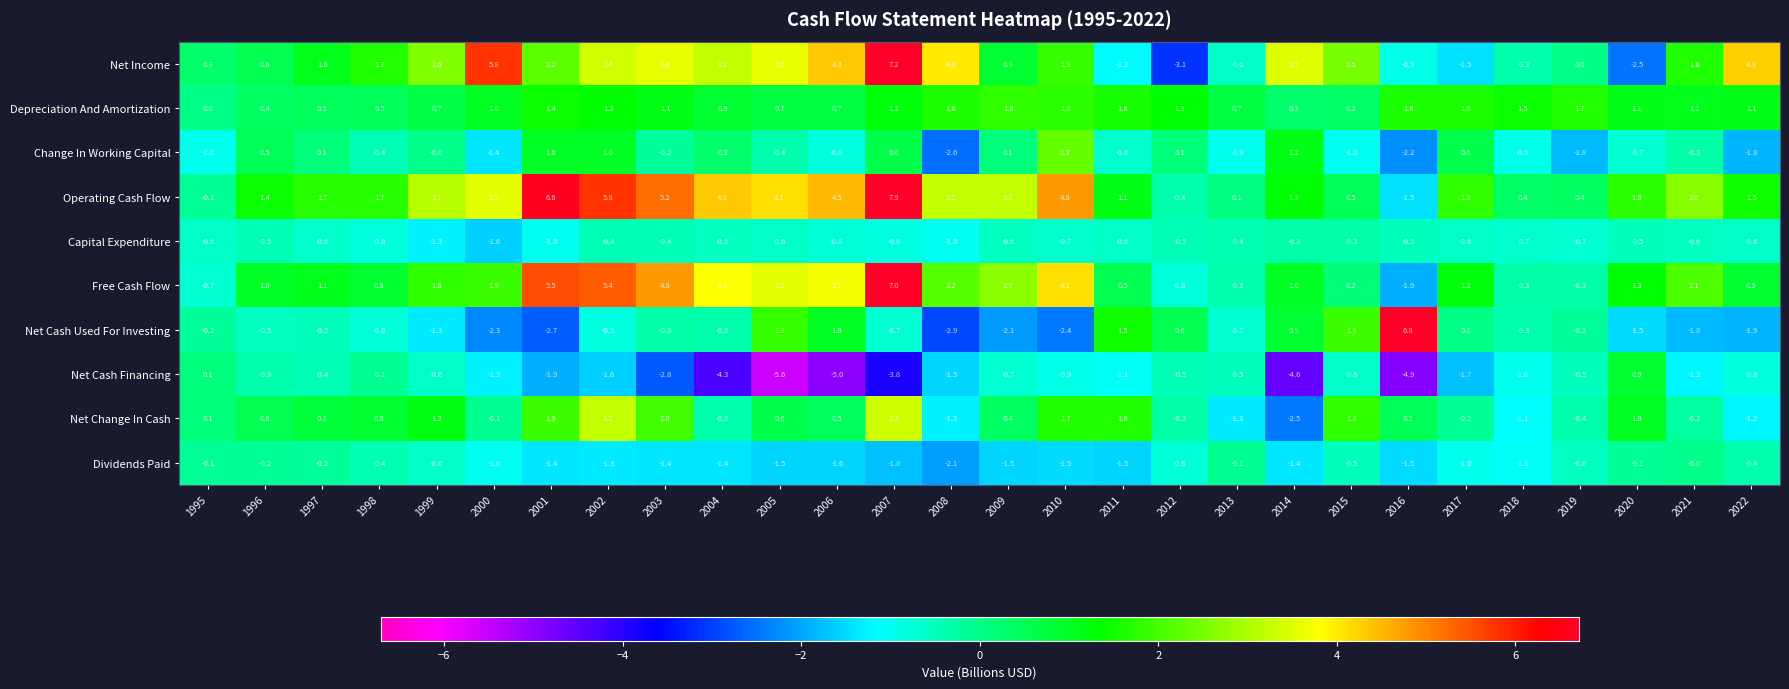

Which category has the lowest value across all series?

2005